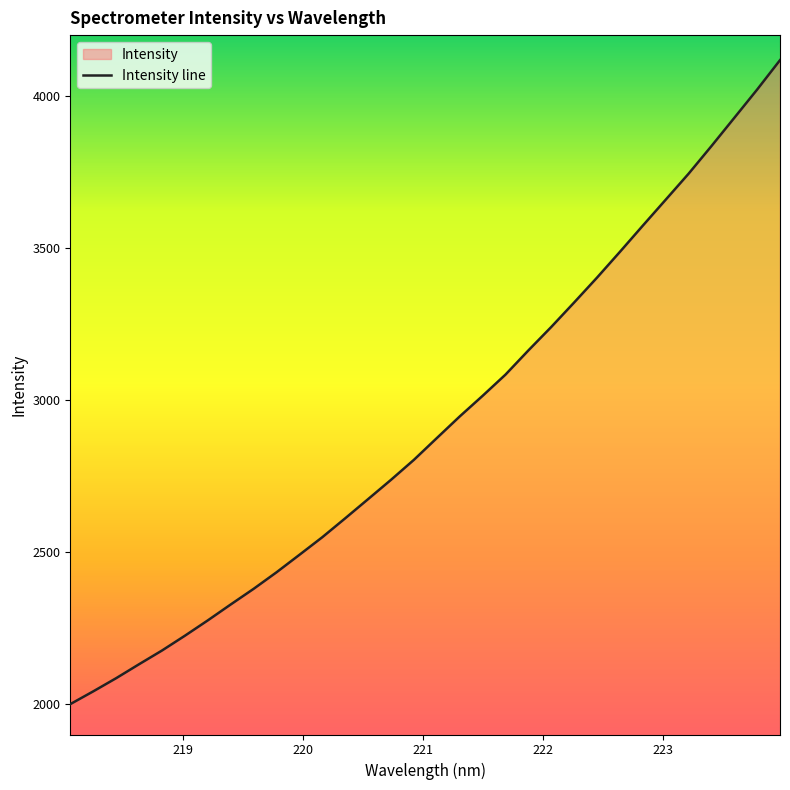

What is the minimum value shown in the chart?

1998.4